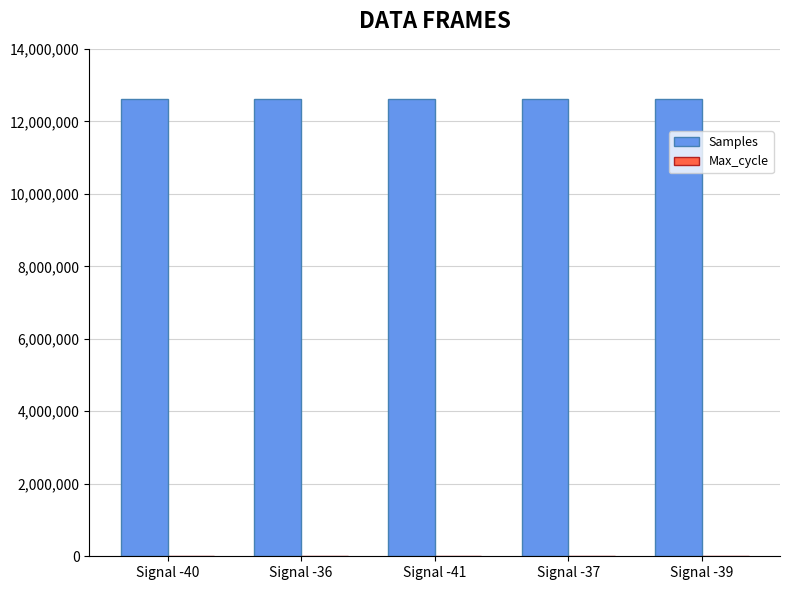

What is the highest value of the Samples series?

12623837